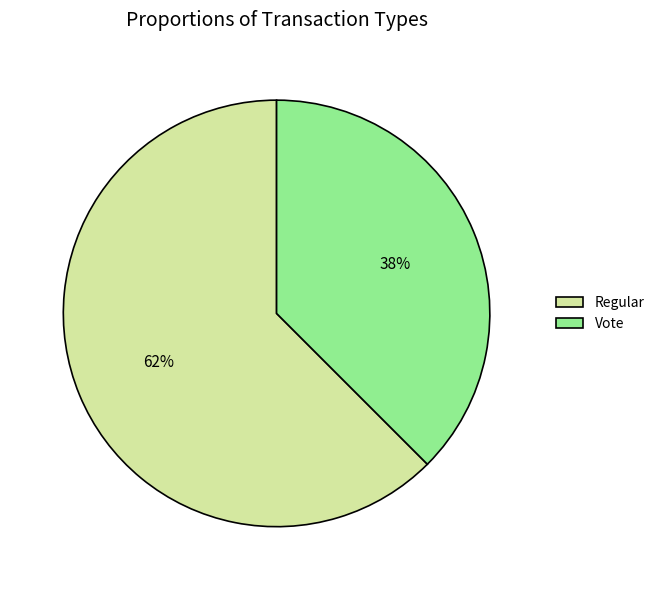

Is the sum of Regular and Vote greater than half?

Yes